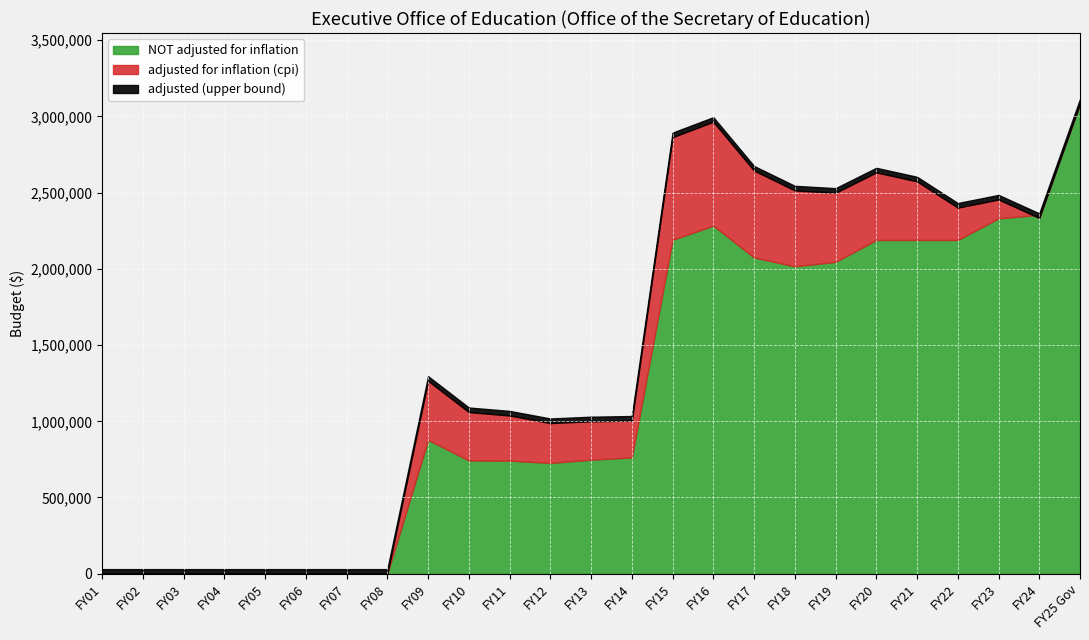

What is the highest value of the adjusted for inflation (cpi) series?

3084991